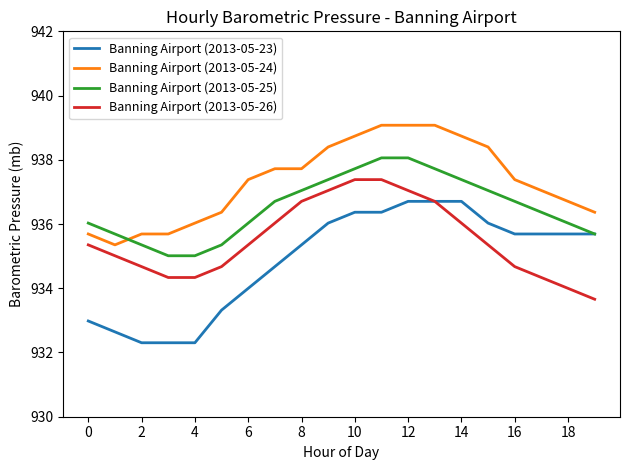

Which series has the largest total across all categories?

Banning Airport (2013-05-24)